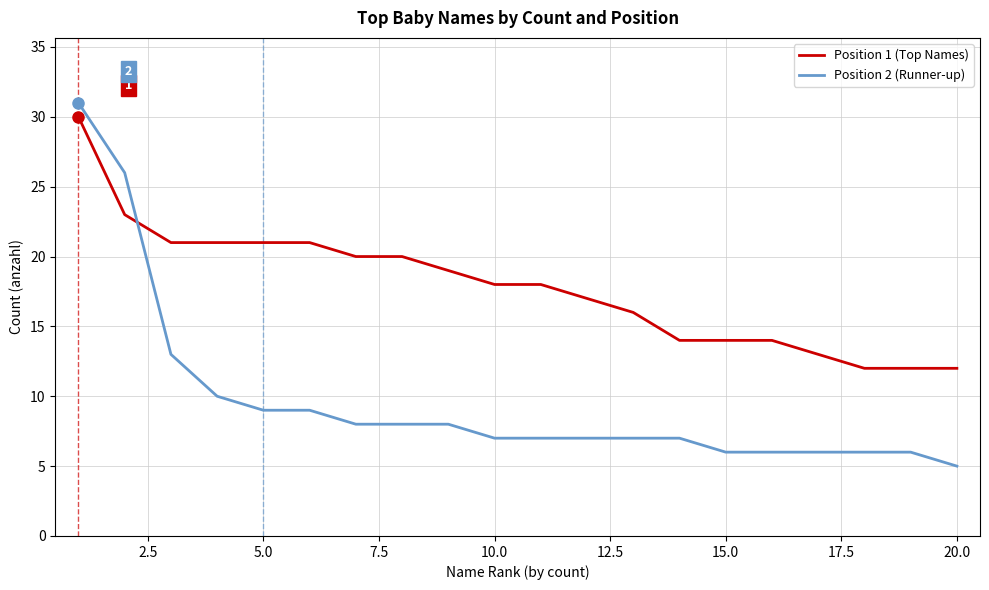

Rank the series by their average value, from lowest to highest.

Position 2 (Runner-up), Position 1 (Top Names)